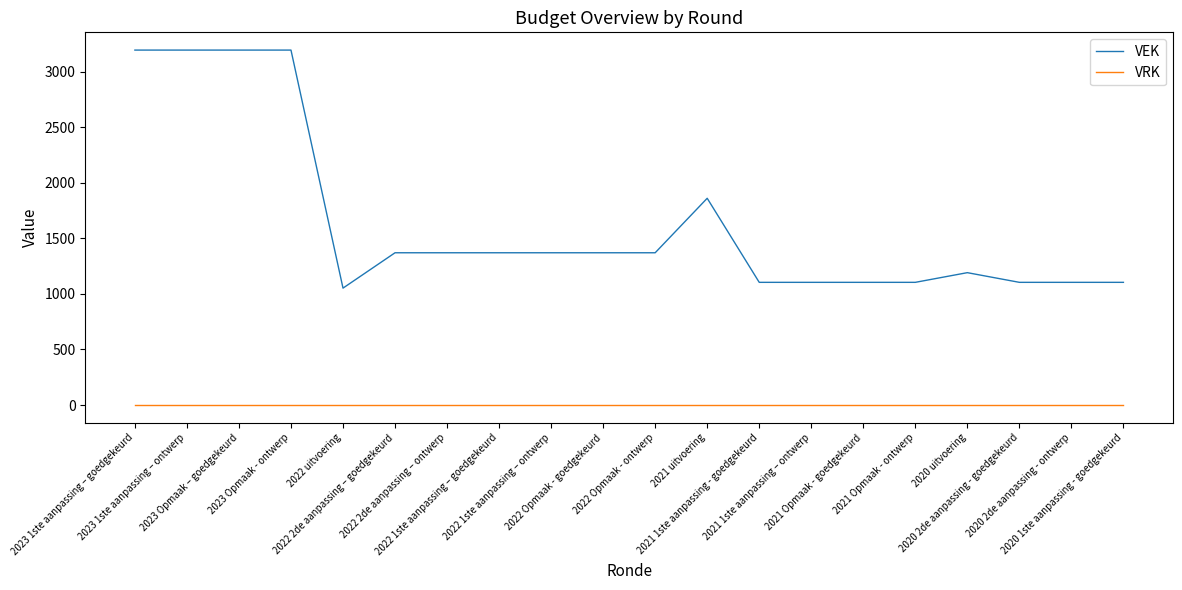

True or false: VRK and VEK intersect in this chart.

False